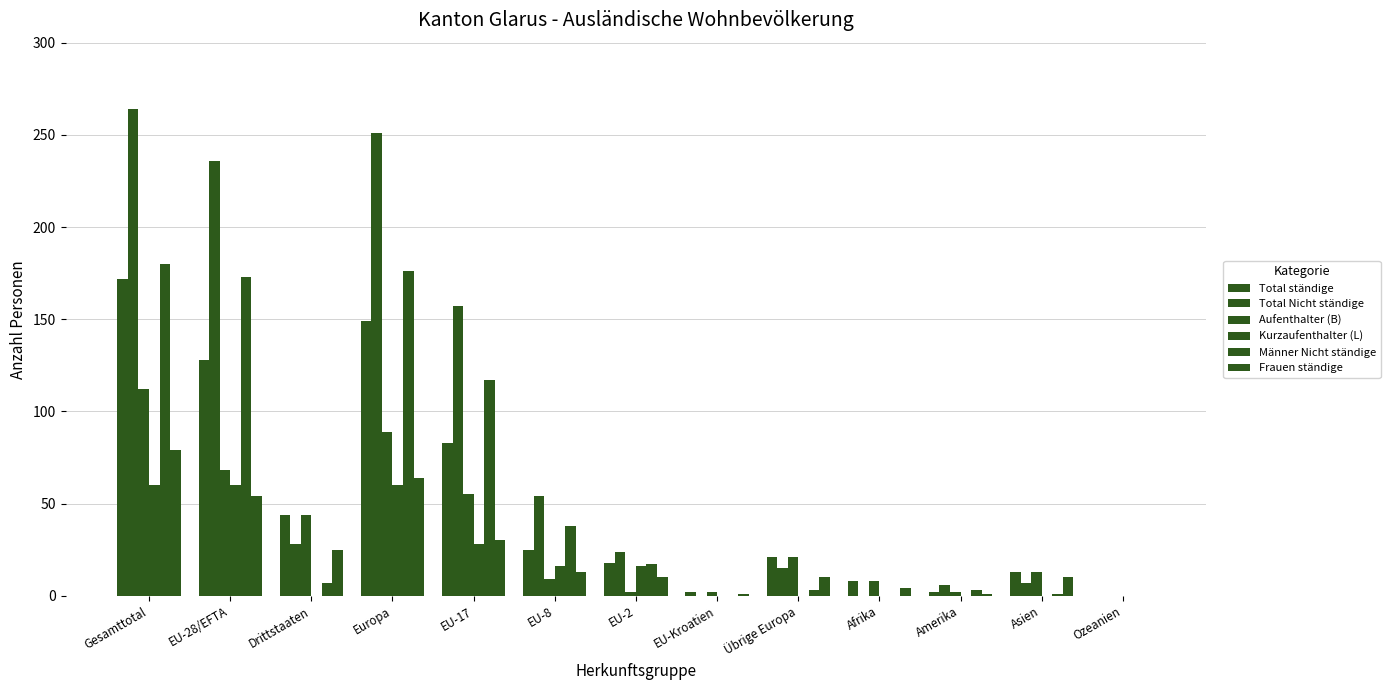

Between Übrige Europa and Amerika, which is larger?

Übrige Europa